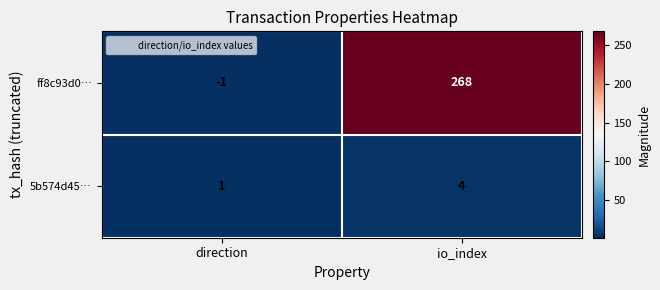

Is the value of ff8c93d0… at direction greater than the value of 5b574d45… at direction?

No